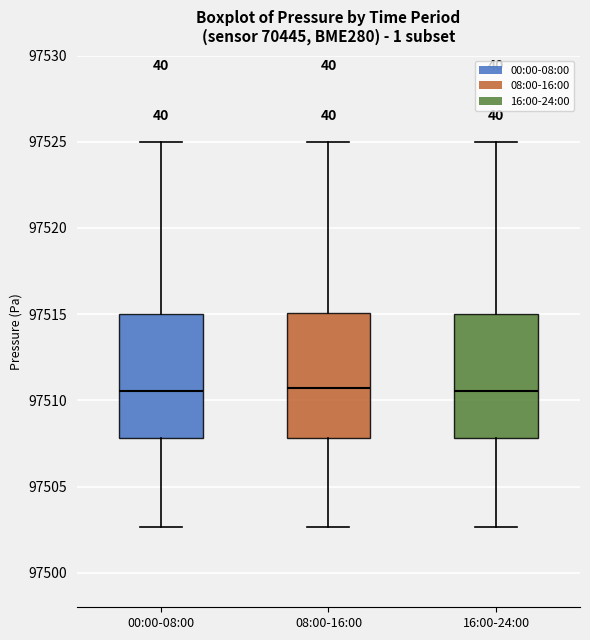

Reading left to right, read every box against the y-axis: the position of its median line, the range the box covers, and the ends of its whiskers. The values are not printed on the chart, so give them approximately, as read against the axis.

00:00-08:00: median 97510.5, box 97508.0 to 97515.0, whiskers 97502.5 to 97525.0
08:00-16:00: median 97510.5, box 97508.0 to 97515.0, whiskers 97502.5 to 97525.0
16:00-24:00: median 97510.5, box 97508.0 to 97515.0, whiskers 97502.5 to 97525.0